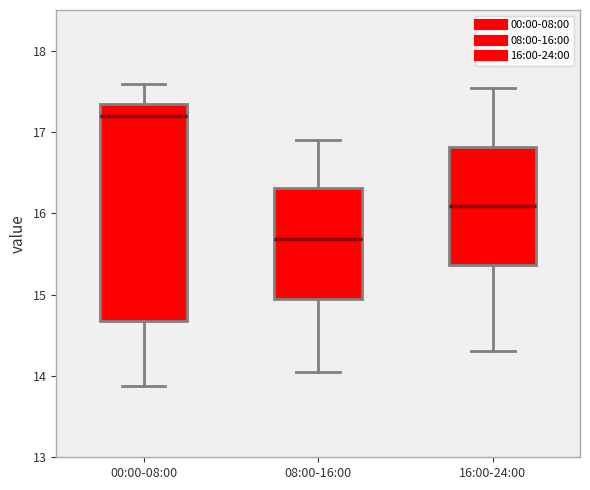

Reading left to right, read every box against the y-axis: the position of its median line, the range the box covers, and the ends of its whiskers. The values are not printed on the chart, so give them approximately, as read against the axis.

00:00-08:00: median 17.2, box 14.7 to 17.3, whiskers 13.9 to 17.6
08:00-16:00: median 15.7, box 14.9 to 16.3, whiskers 14.1 to 16.9
16:00-24:00: median 16.1, box 15.4 to 16.8, whiskers 14.3 to 17.5